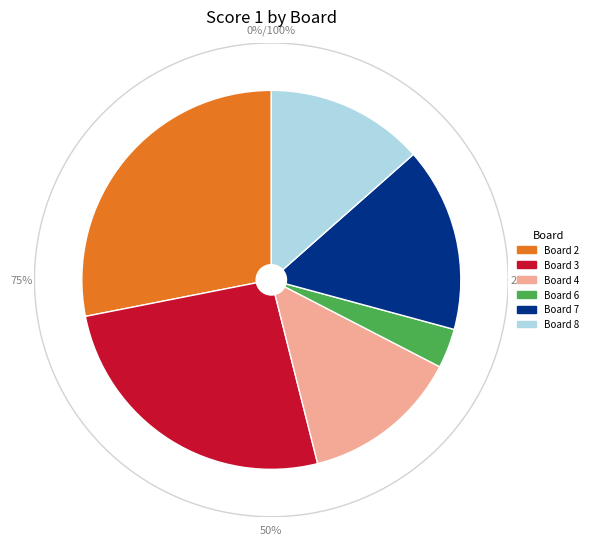

Which category has the biggest portion of the pie?

Board 2